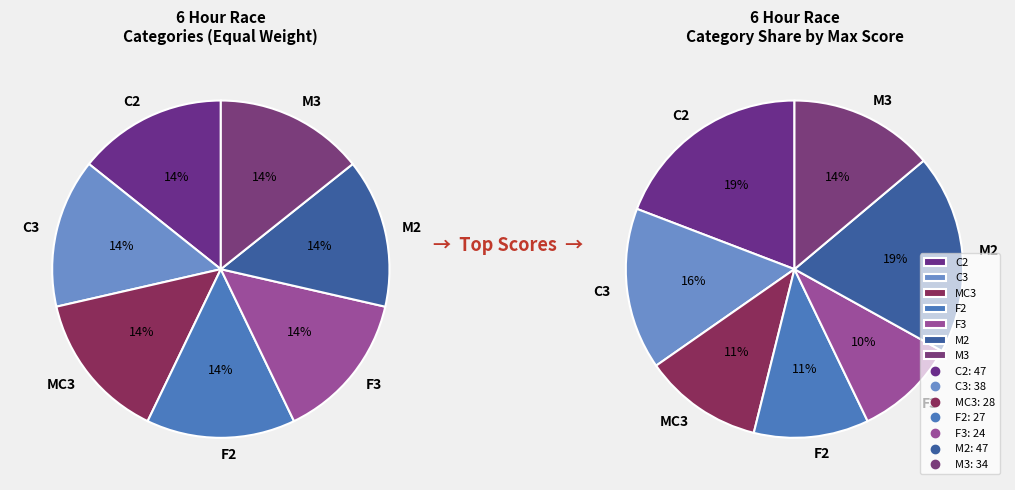

Does any single category account for the majority?

No